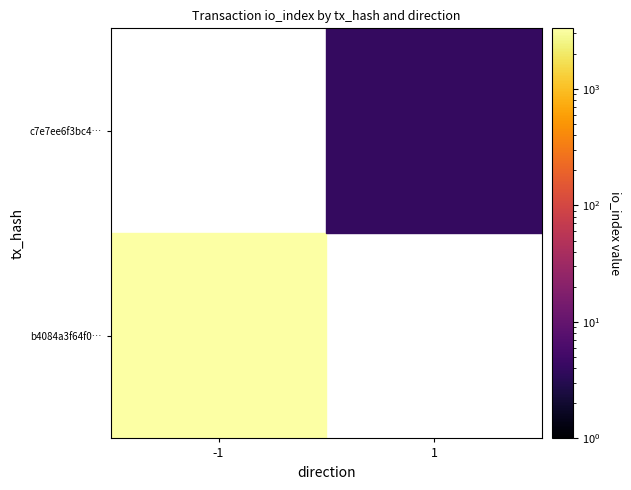

What is the maximum value shown in the chart?

3314.0